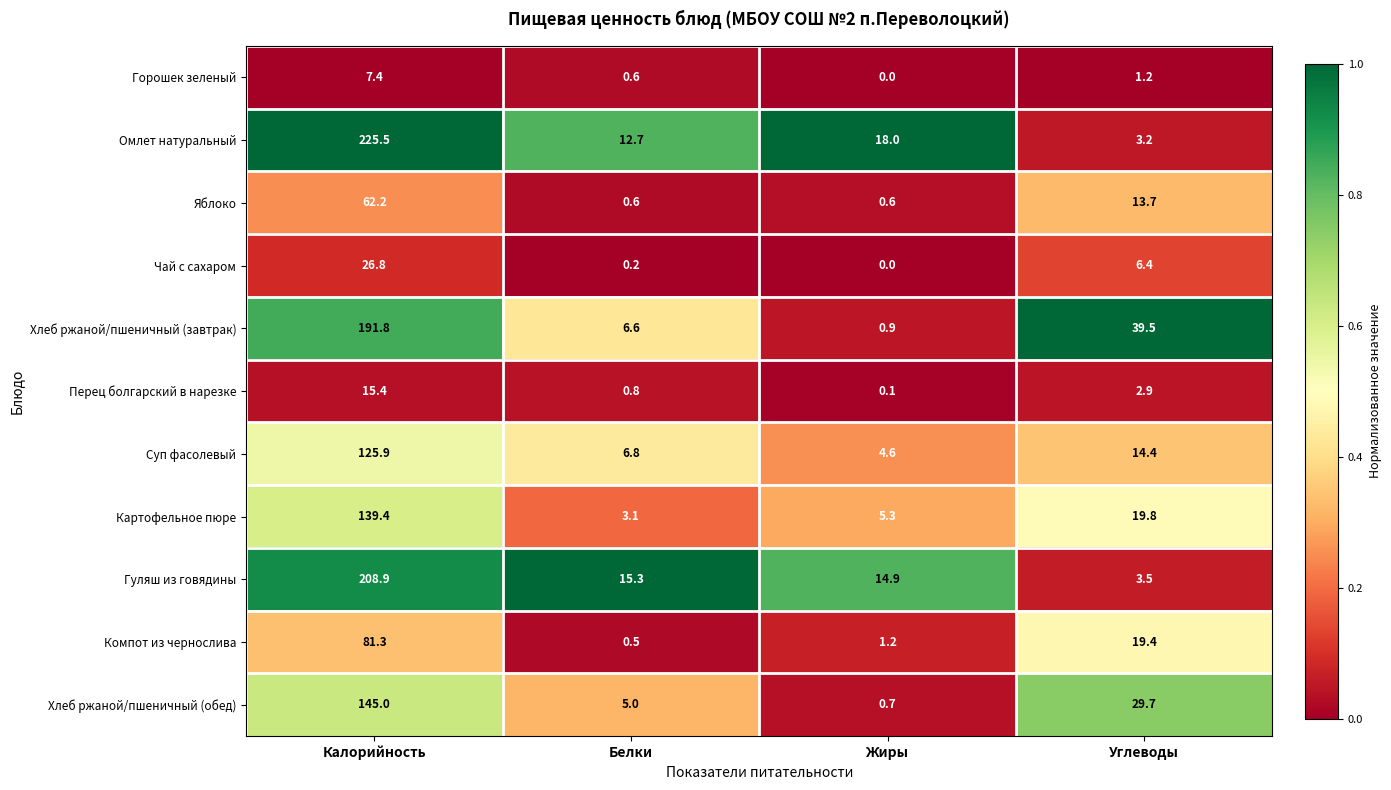

Is it true that Хлеб ржаной/пшеничный (завтрак) equals 1.6 at Белки?

False